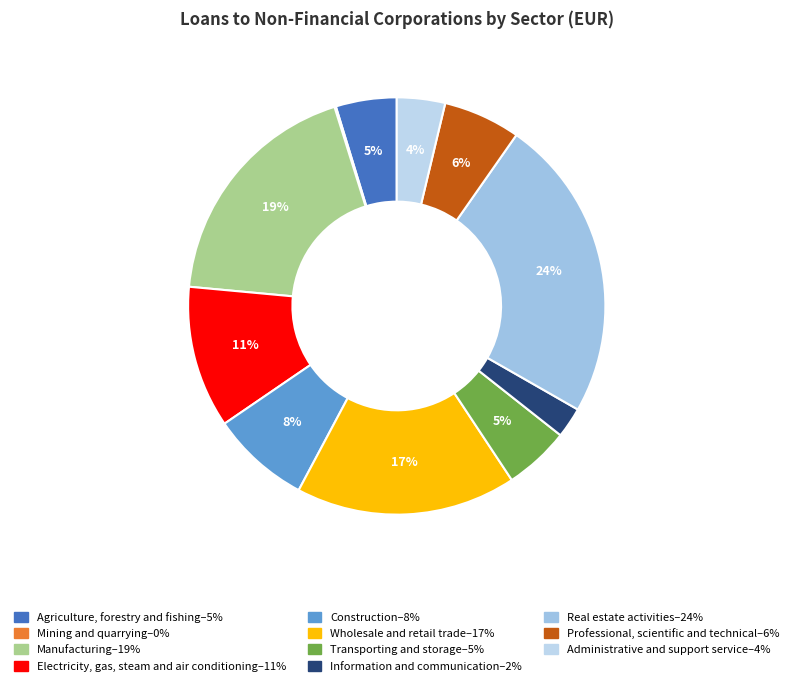

To the nearest percent, what portion does Professional, scientific and technical represent?

6%